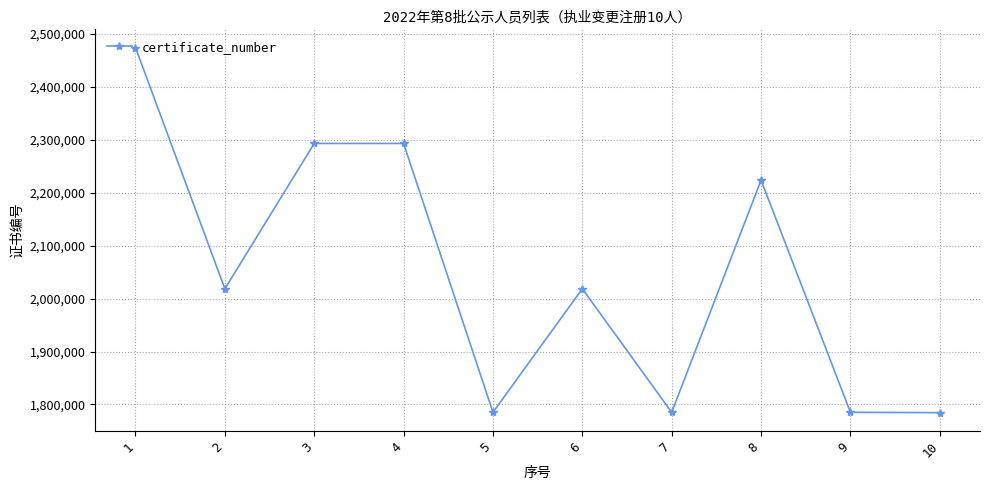

True or false: there are more than 2 points higher than both neighbors.

True